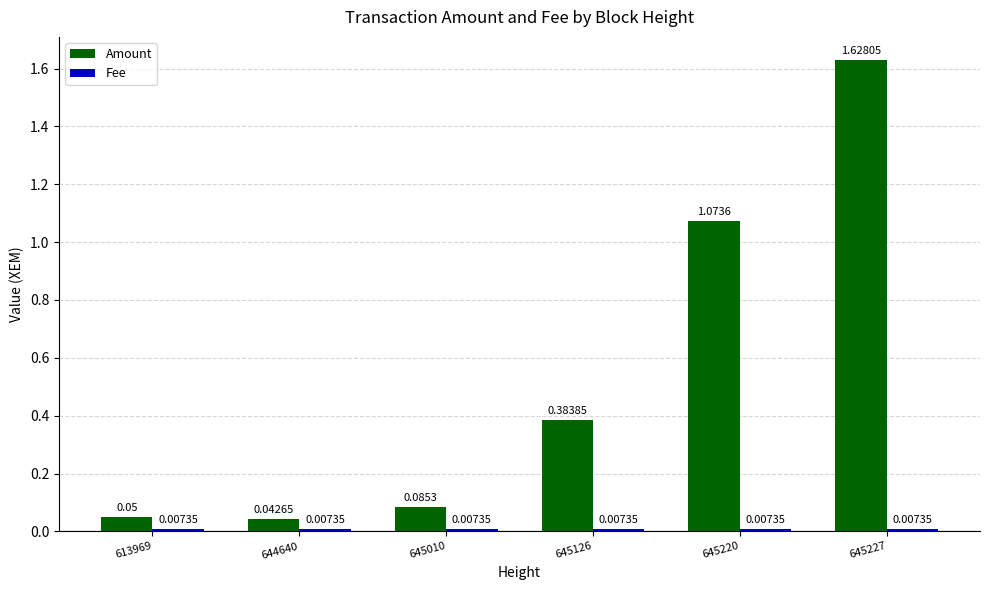

At which label is Amount closest to 0?

644640